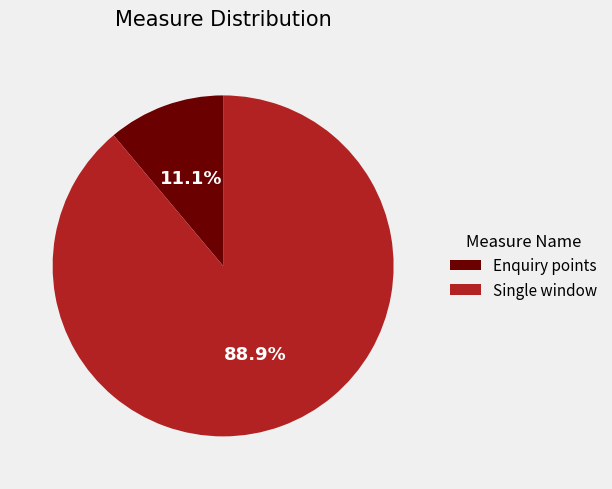

How much of the chart is everything except Enquiry points?

88.9%